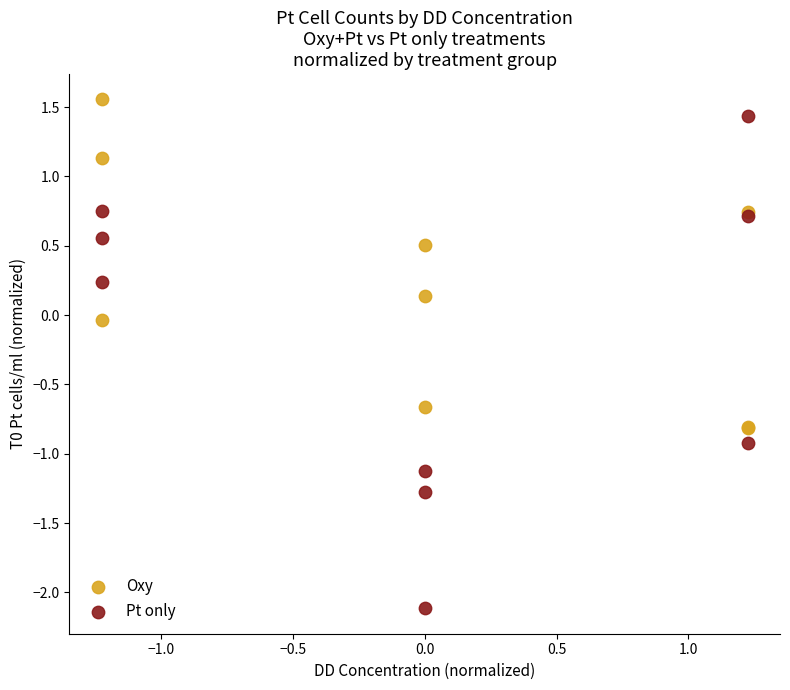

Which series reaches the minimum Y coordinate?

Pt only